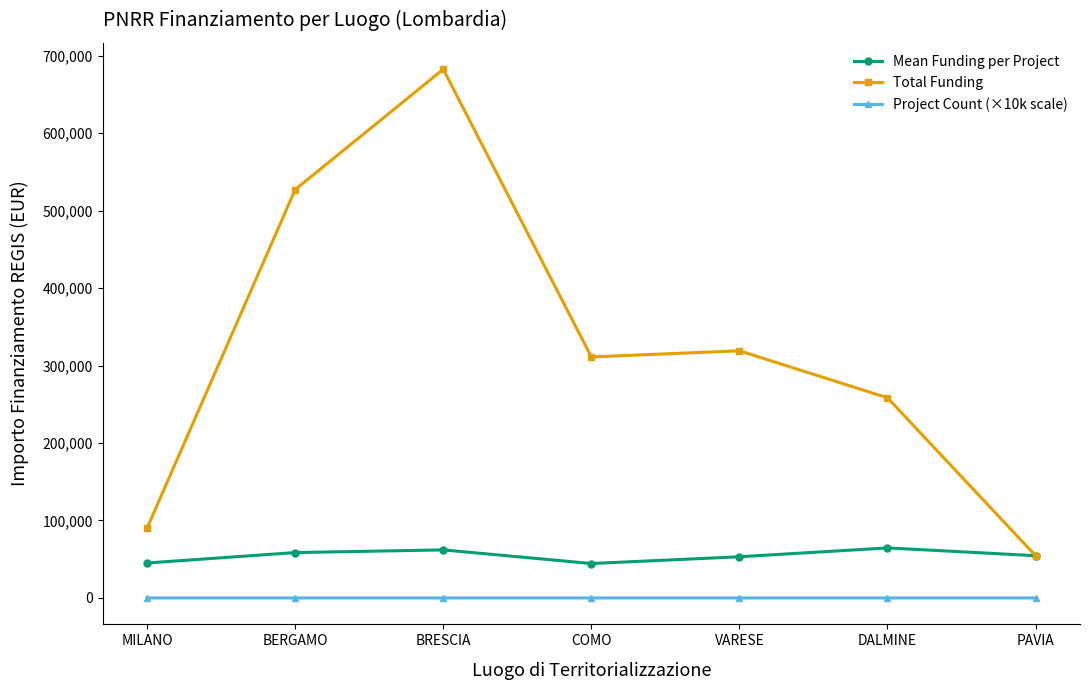

What is the minimum value for Mean Funding per Project?

44448.1